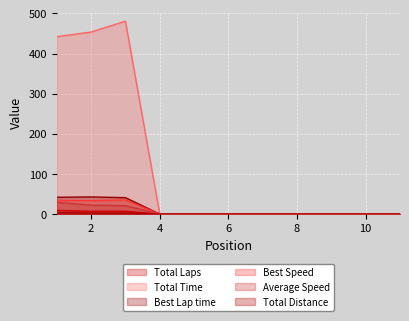

Reading left to right, extract all data points from this chart.

Total Laps: 9.0	7.0	7.0	0.0	0.0	0.0	0.0	0.0	0.0	0.0	0.0
Total Time: 442.2	453.6	480.7	0.0	0.0	0.0	0.0	0.0	0.0	0.0	0.0
Best Lap time: 42.0	42.7	41.0	0.0	0.0	0.0	0.0	0.0	0.0	0.0	0.0
Best Speed: 34.3	33.7	35.1	0.0	0.0	0.0	0.0	0.0	0.0	0.0	0.0
Average Speed: 29.3	22.2	21.0	0.0	0.0	0.0	0.0	0.0	0.0	0.0	0.0
Total Distance: 3.6	2.8	2.8	0.0	0.0	0.0	0.0	0.0	0.0	0.0	0.0